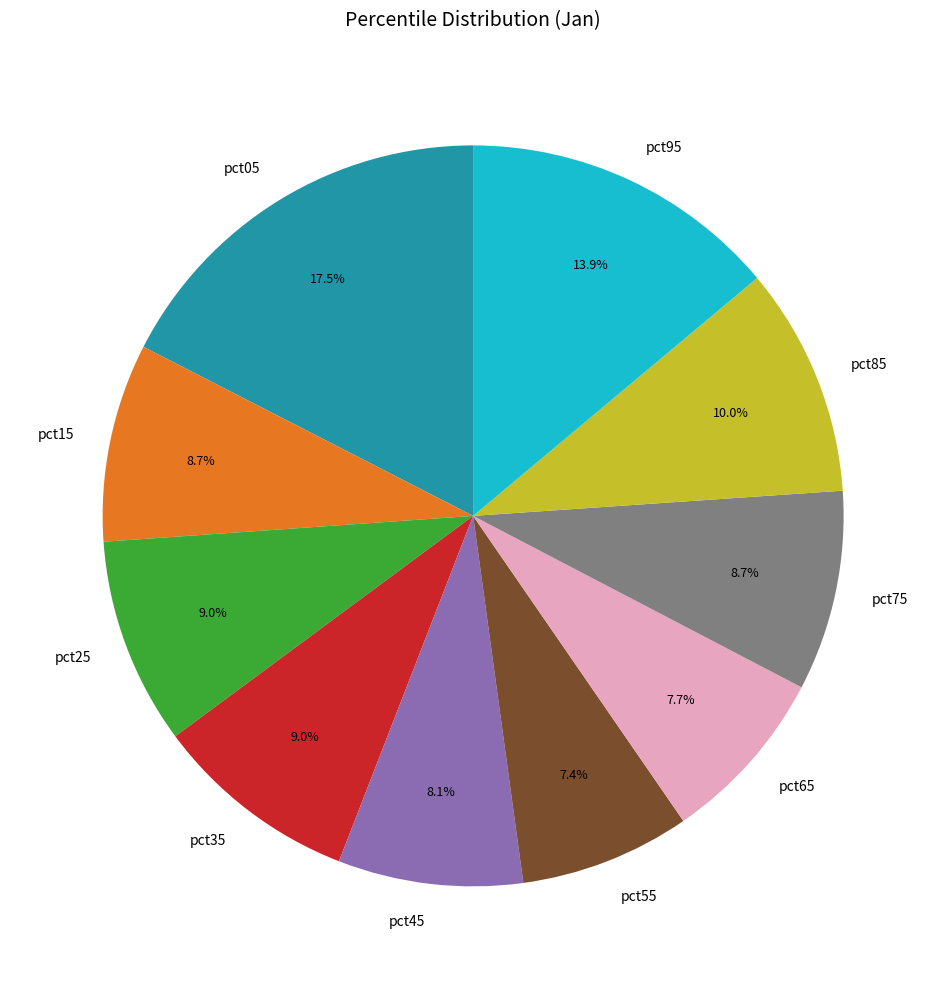

To the nearest percent, what is the difference between the largest and smallest slice percentages?

10%